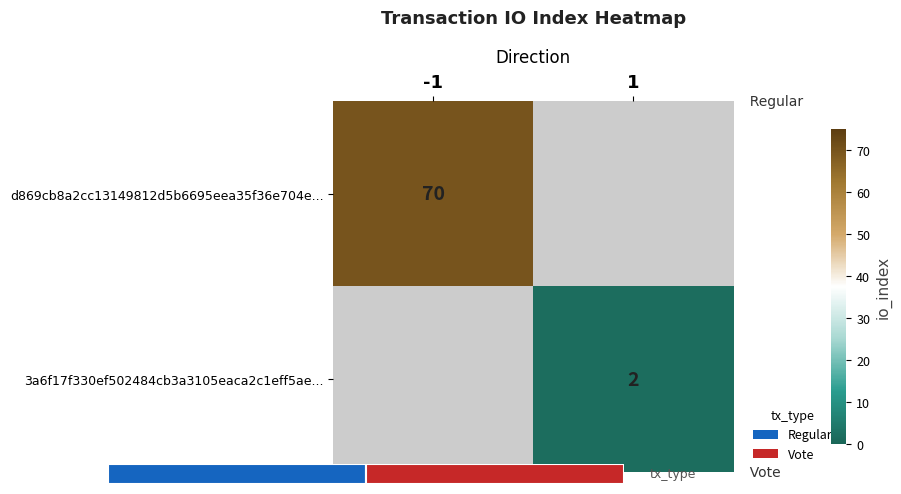

Which label corresponds to the smallest value in the chart?

1